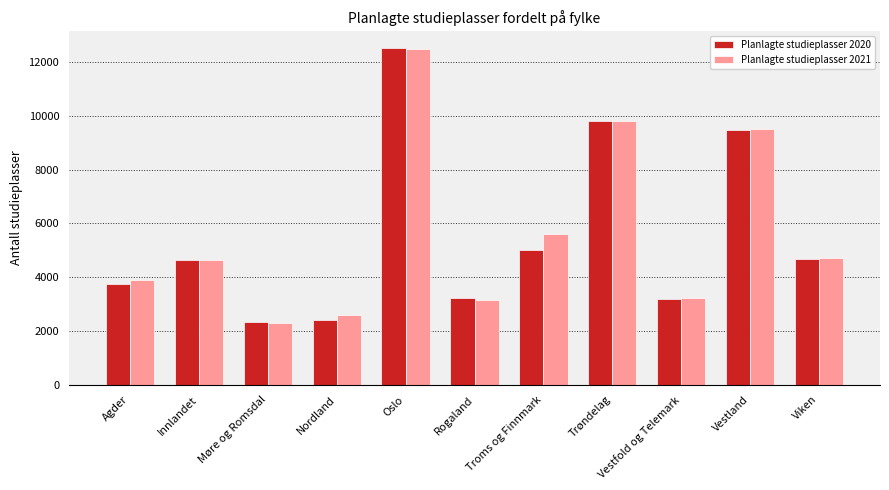

What is the difference between the second highest and second lowest values in the Planlagte studieplasser 2021 series?

7223